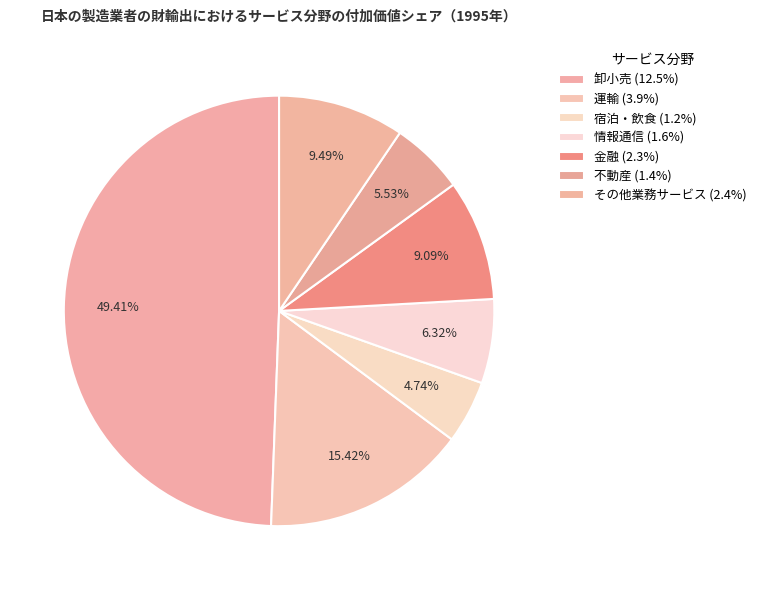

How many segments does this pie chart have?

7